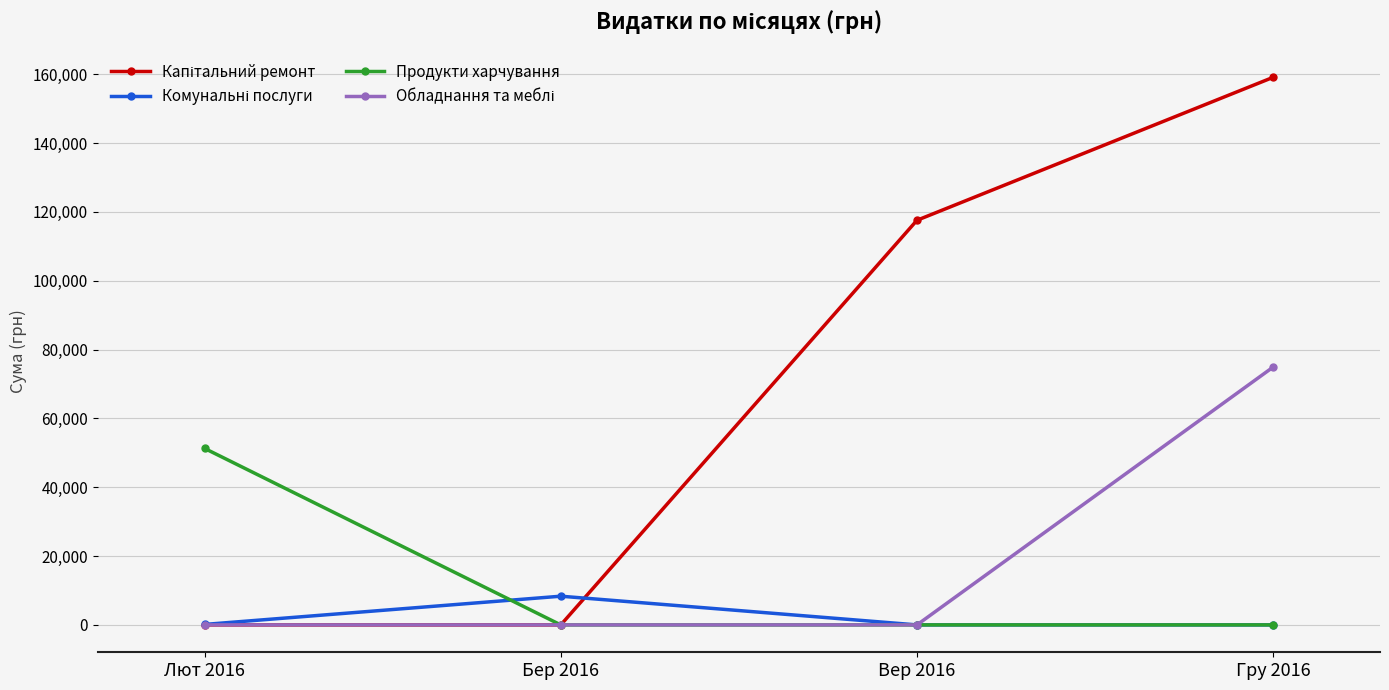

What is the greatest value displayed?

159095.4